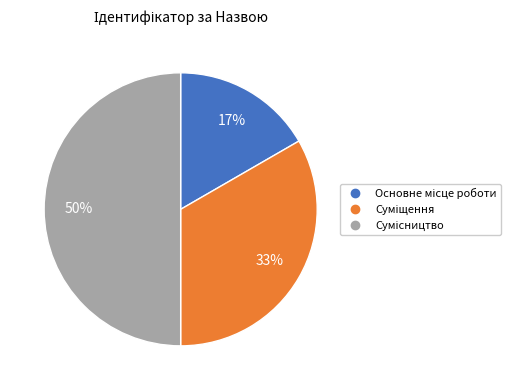

To the nearest percent, what is the difference between the largest and smallest slice percentages?

33%